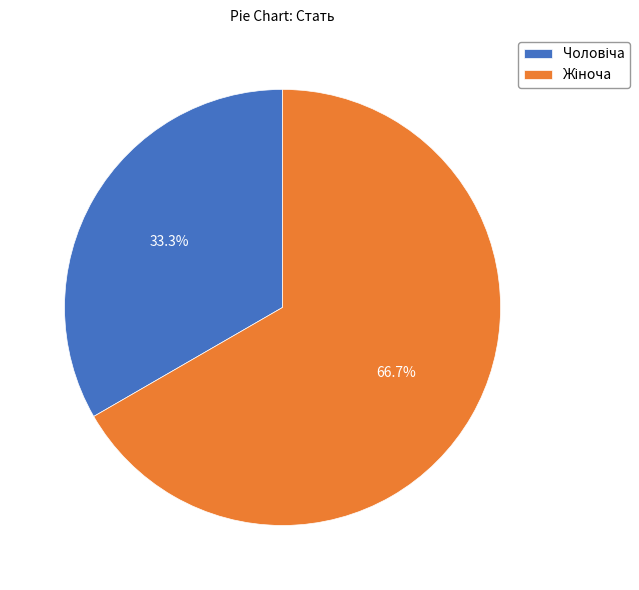

Does any single category account for the majority?

Yes